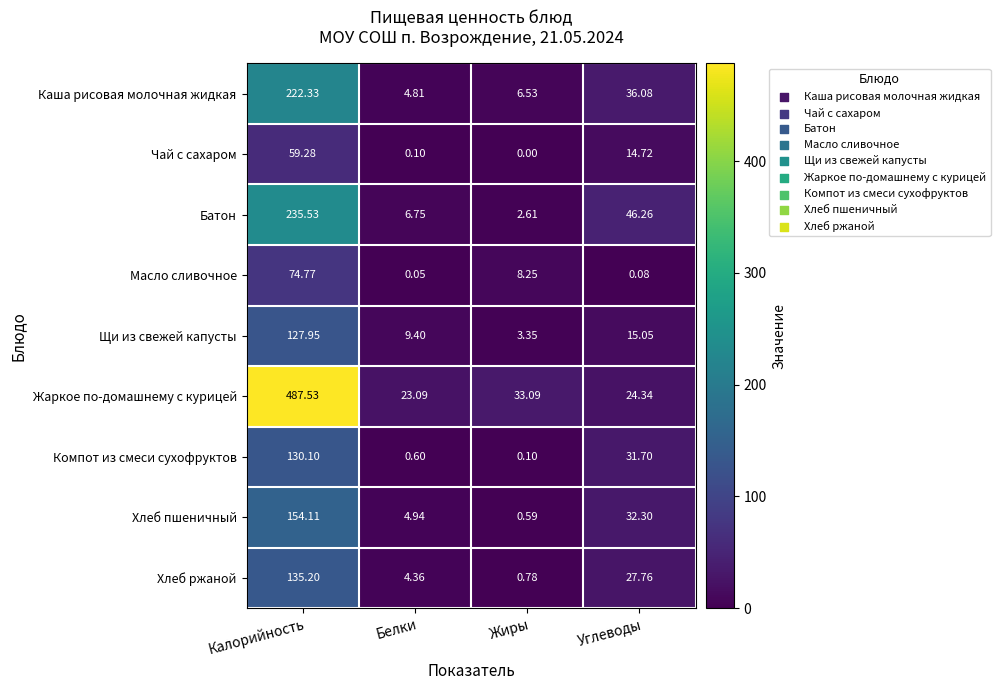

Rank the series by their maximum value, from highest to lowest.

Жаркое по-домашнему с курицей, Батон, Каша рисовая молочная жидкая, Хлеб пшеничный, Хлеб ржаной, Компот из смеси сухофруктов, Щи из свежей капусты, Масло сливочное, Чай с сахаром